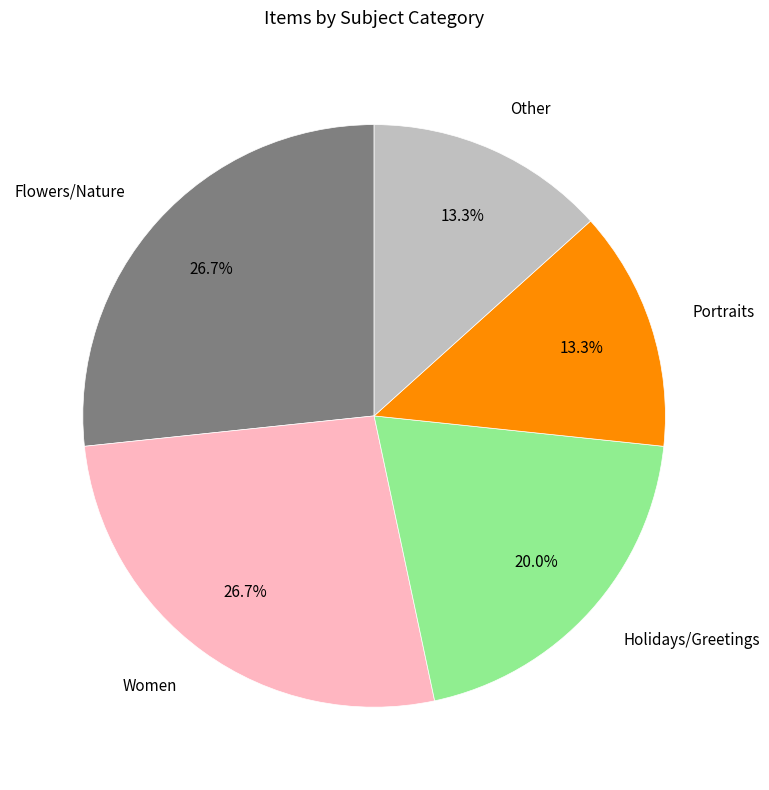

Between Holidays/Greetings and Women, which is larger?

Women